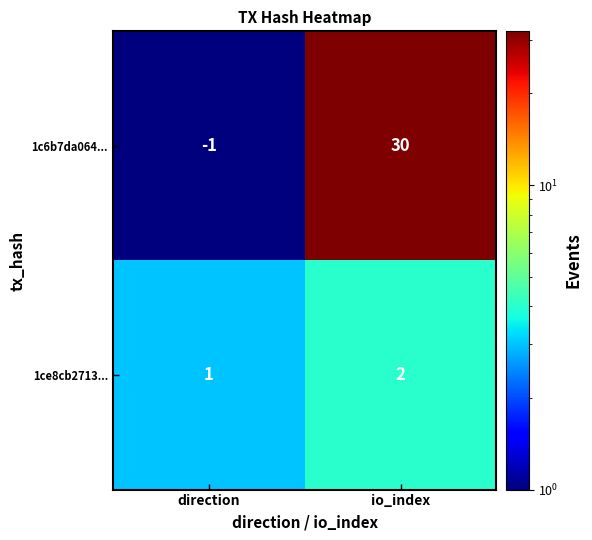

Reading right to left, list all the values displayed in this chart.

1c6b7da064...: io_index=30	direction=-1
1ce8cb2713...: io_index=2	direction=1